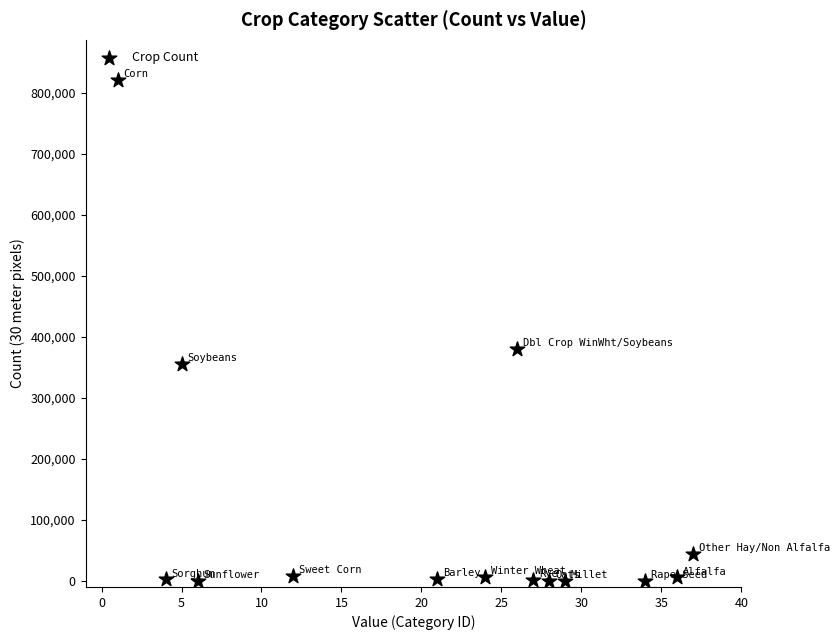

What Y value in the scatter plot is closest to 410385?

379551